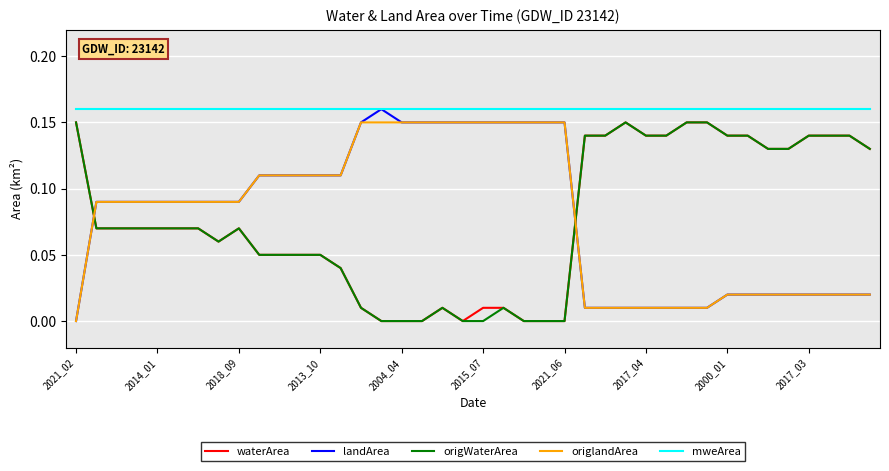

Which series has the largest total across all categories?

mweArea